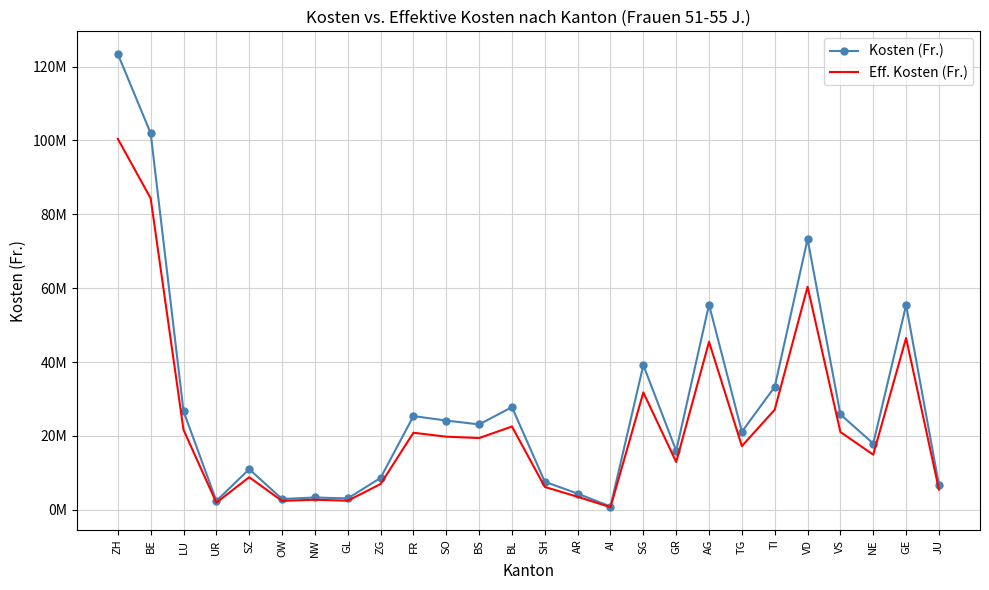

Is it true that Eff. Kosten (Fr.) equals 25861323 at TG?

False